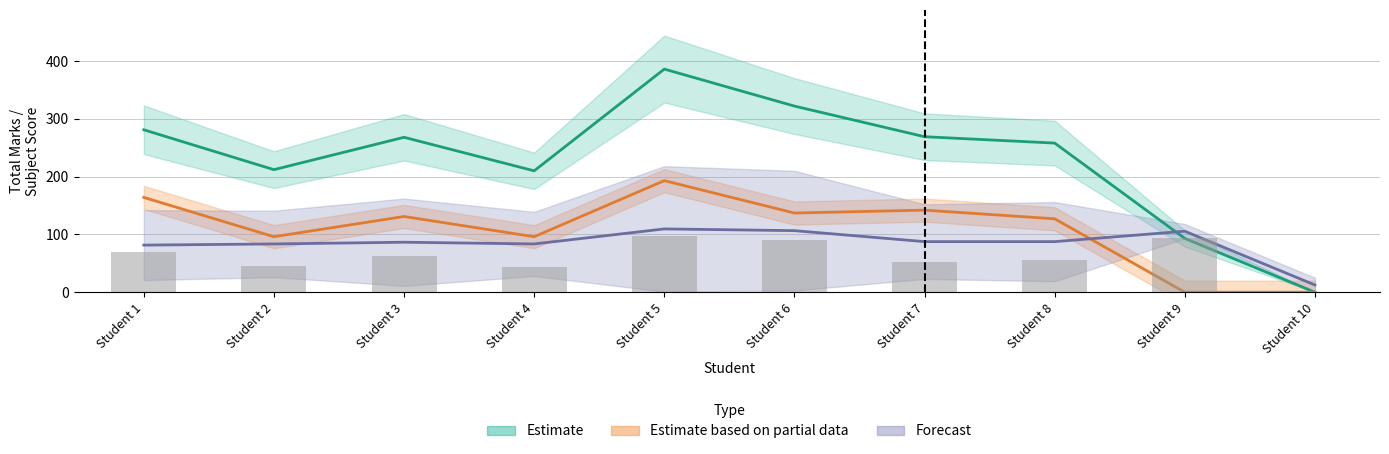

True or false: Maths Total has a value of 91 at Student 7.

False